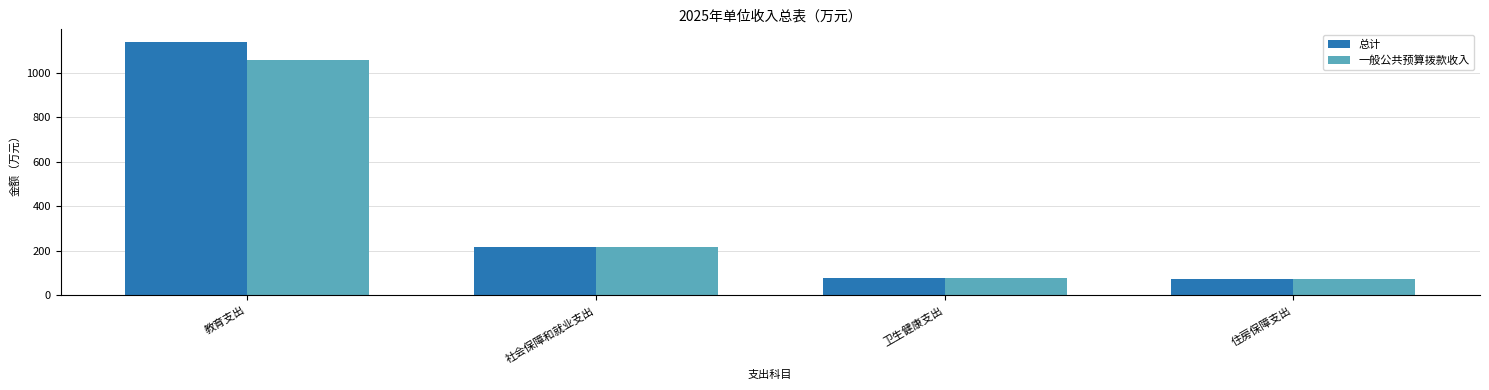

Between 教育支出 and 卫生健康支出, which series saw the biggest shift?

总计